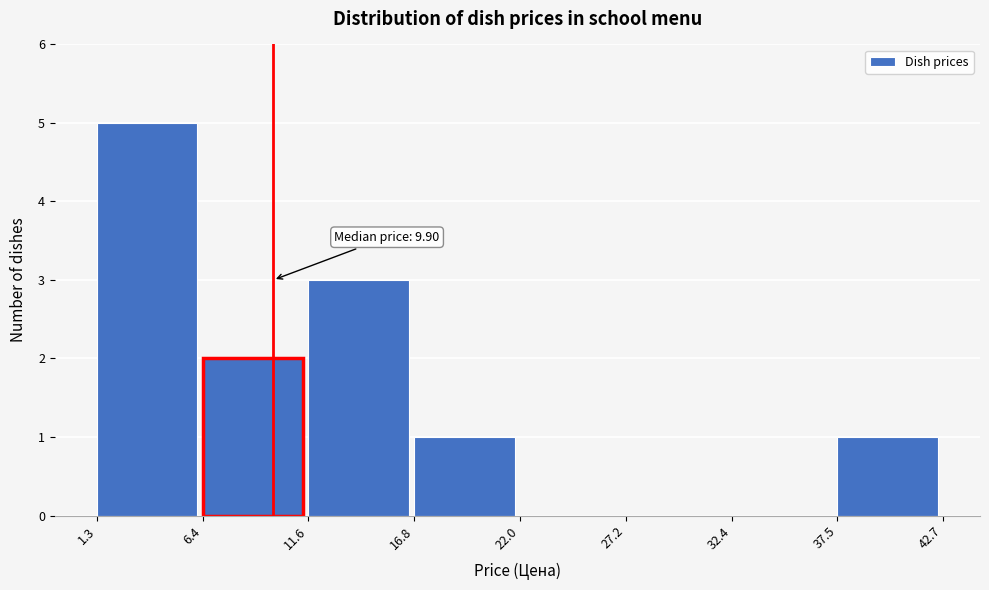

Over which range of the x-axis is the bar tallest?

1.3 to 6.4